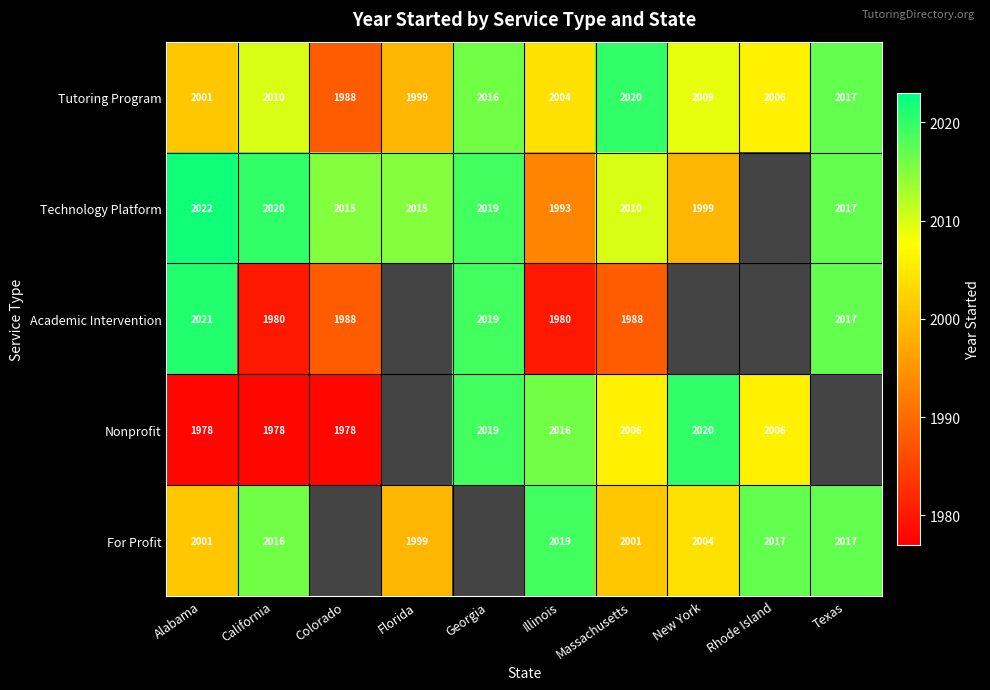

Is the value of Tutoring Program at New York greater than the value of For Profit at Alabama?

Yes